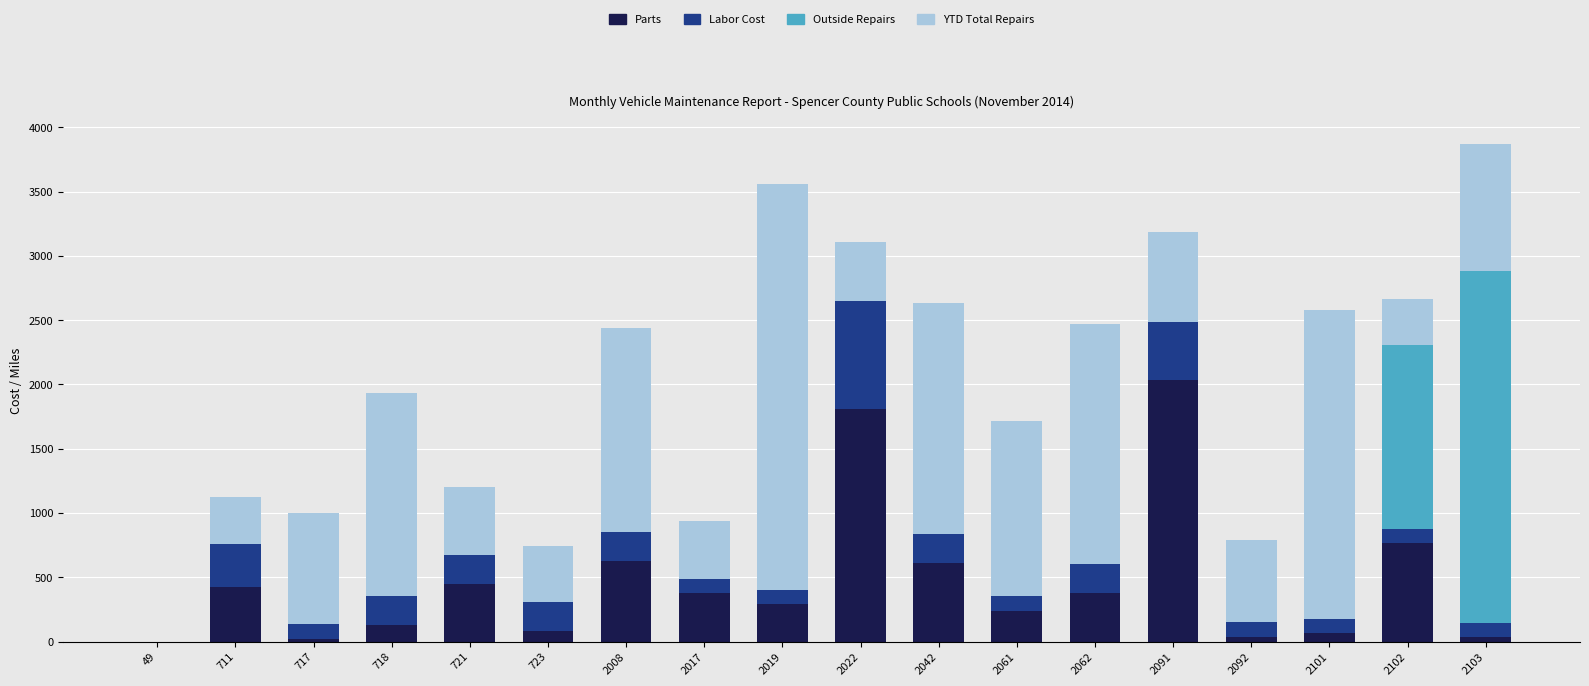

What is the highest value of the Parts series?

2035